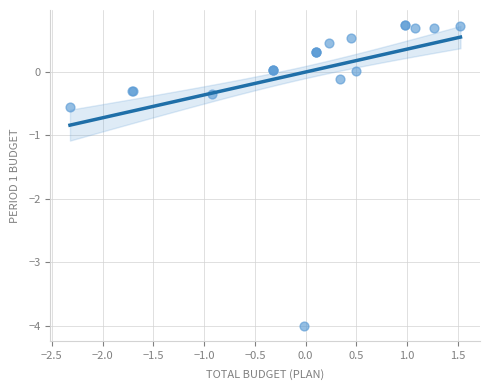

What Y value in the scatter plot is closest to -1?

-0.5